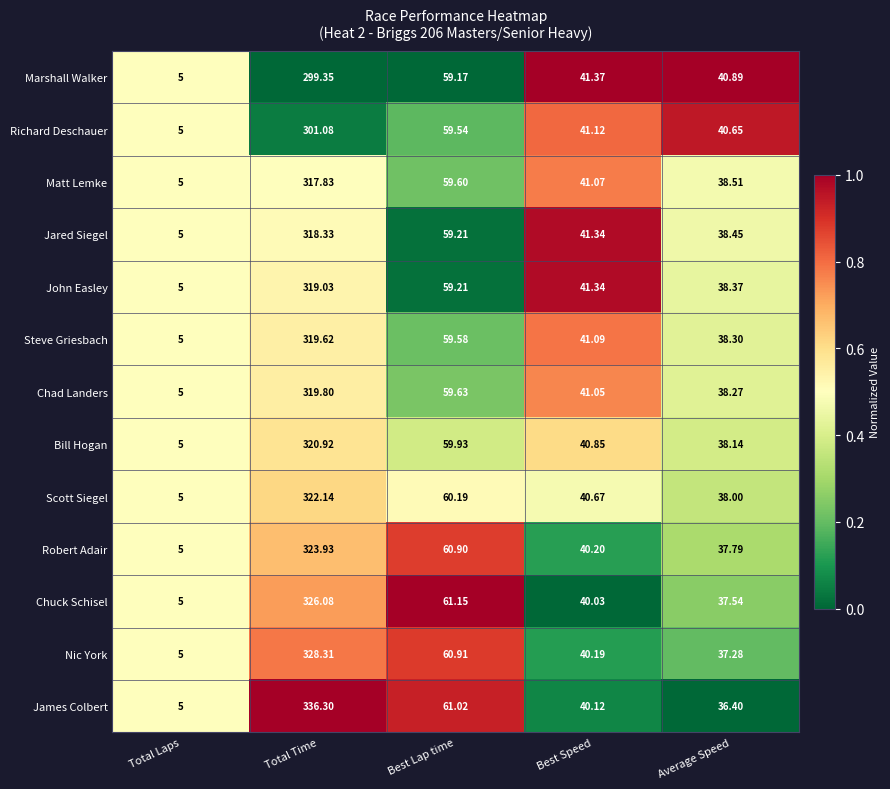

Between Total Time and Best Speed, which series saw the biggest shift?

James Colbert